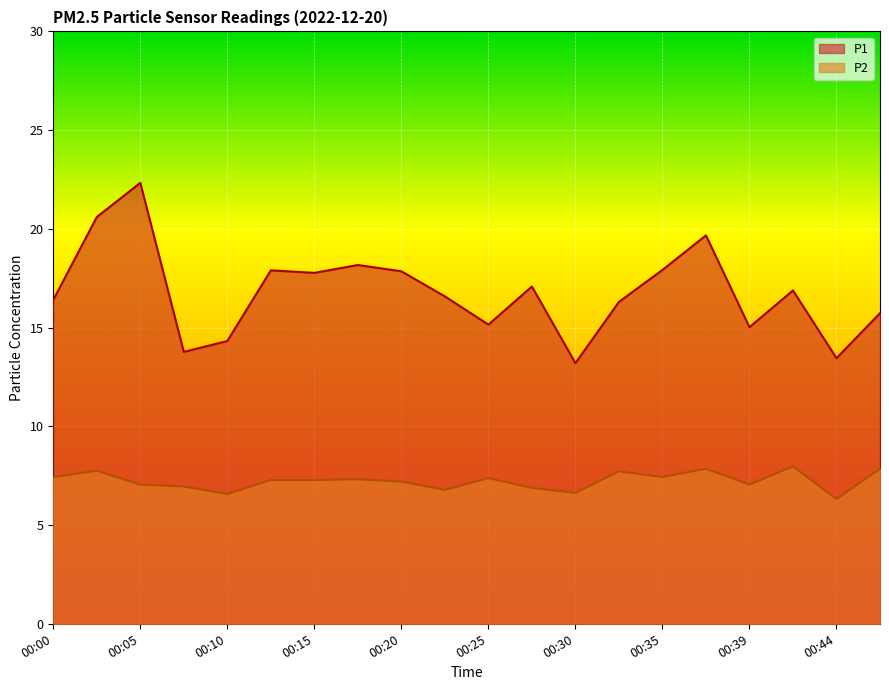

Reading left to right, transcribe all the data shown in this chart.

P1: 16.4	20.6	22.3	13.8	14.3	17.9	17.8	18.2	17.9	16.6	15.2	17.1	13.2	16.3	17.9	19.7	15.0	16.9	13.4	15.7
P2: 7.4	7.8	7.0	7.0	6.6	7.3	7.3	7.3	7.2	6.8	7.4	6.9	6.6	7.7	7.4	7.8	7.0	8.0	6.3	7.8